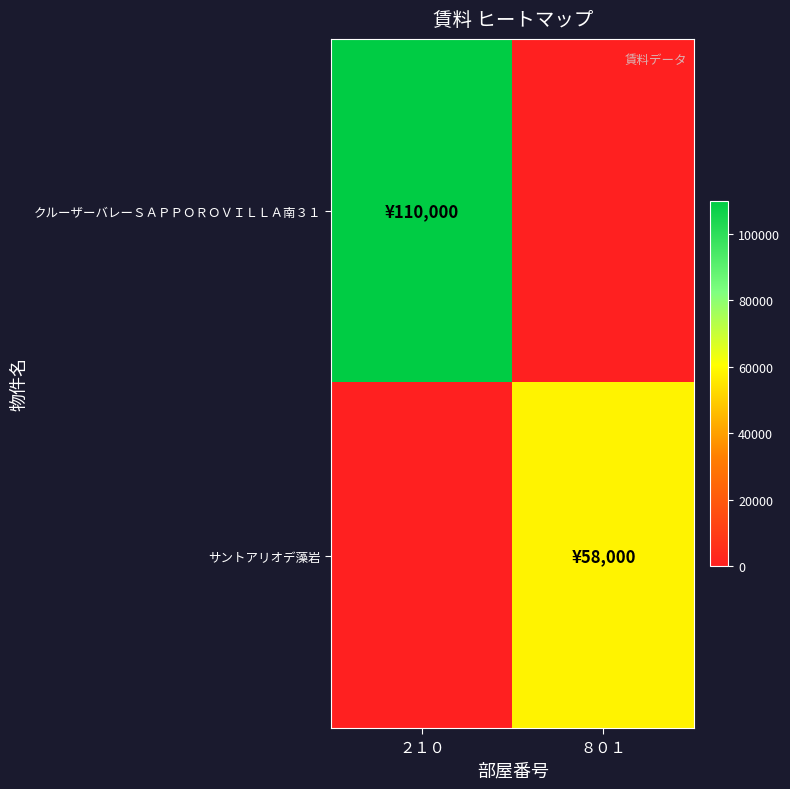

Rank the series by their maximum value, from highest to lowest.

クルーザーバレーＳＡＰＰＯＲＯＶＩＬＬＡ南３１, サントアリオデ藻岩